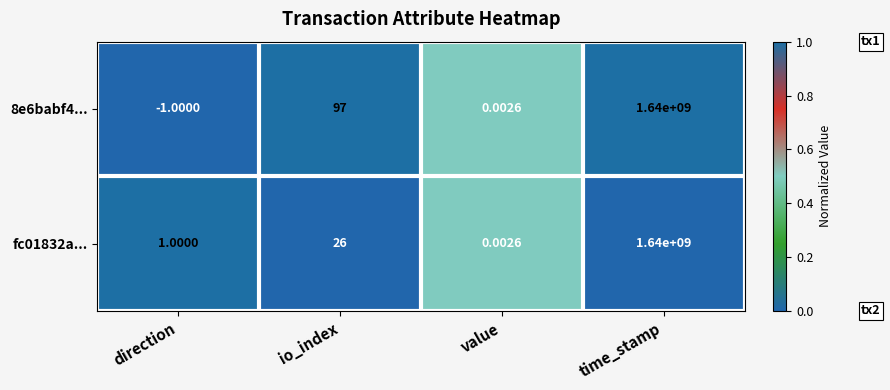

At which label is fc01832a... closest to 820000000?

io_index